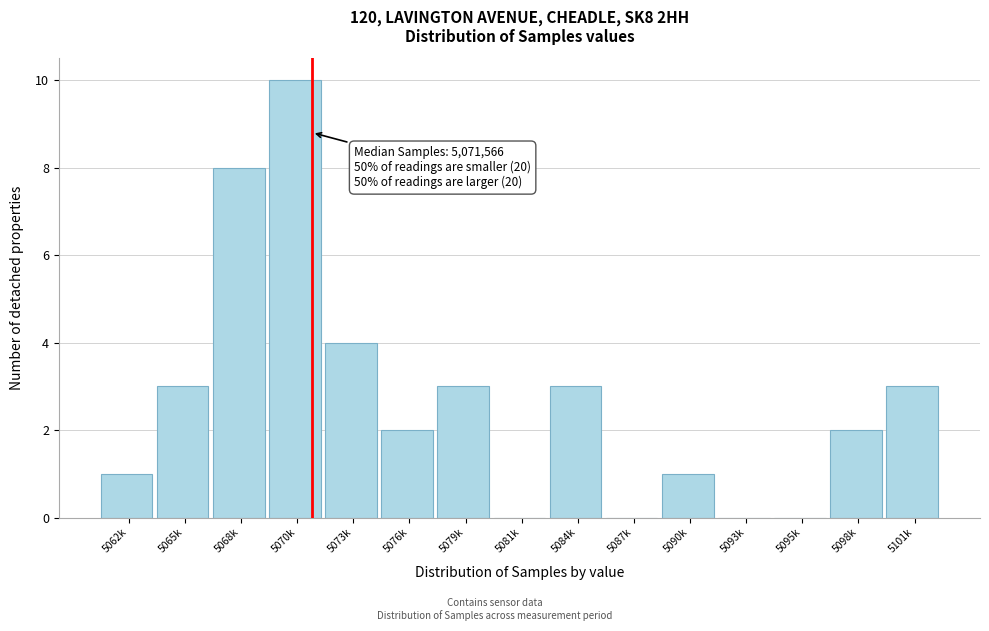

Reading left to right, extract all data points from this chart.

5062k=1	5065k=3	5068k=8	5070k=10	5073k=4	5076k=2	5079k=3	5081k=0	5084k=3	5087k=0	5090k=1	5093k=0	5095k=0	5098k=2	5101k=3